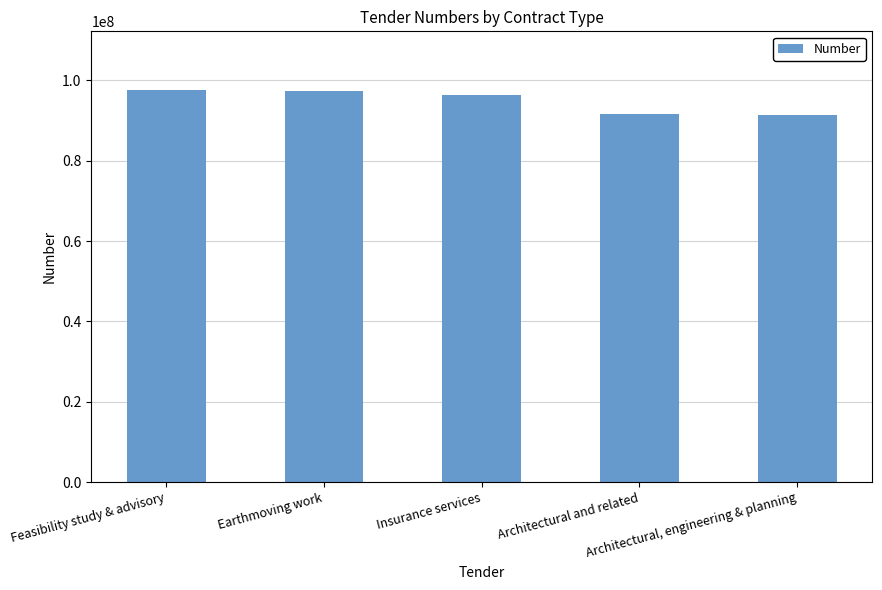

What is the greatest value displayed?

97581621